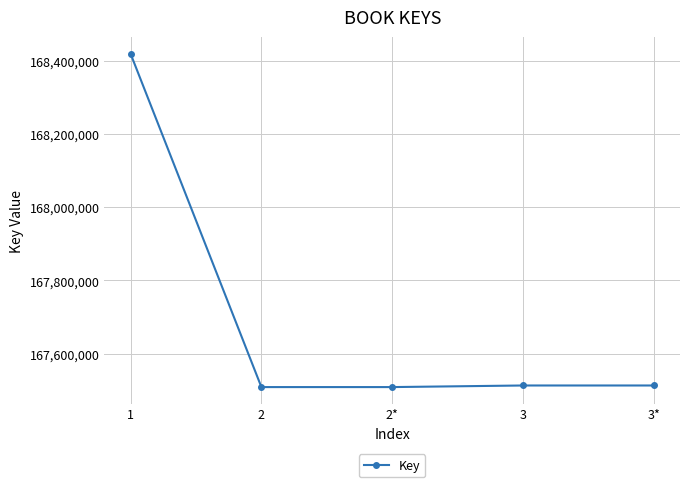

What is the label of the 3rd point from the right?

2*